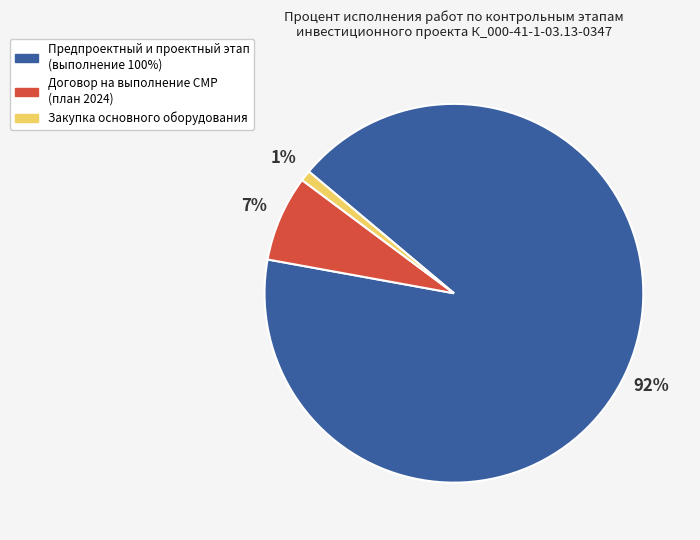

To the nearest percent, what is the difference between the largest and smallest slice percentages?

91%